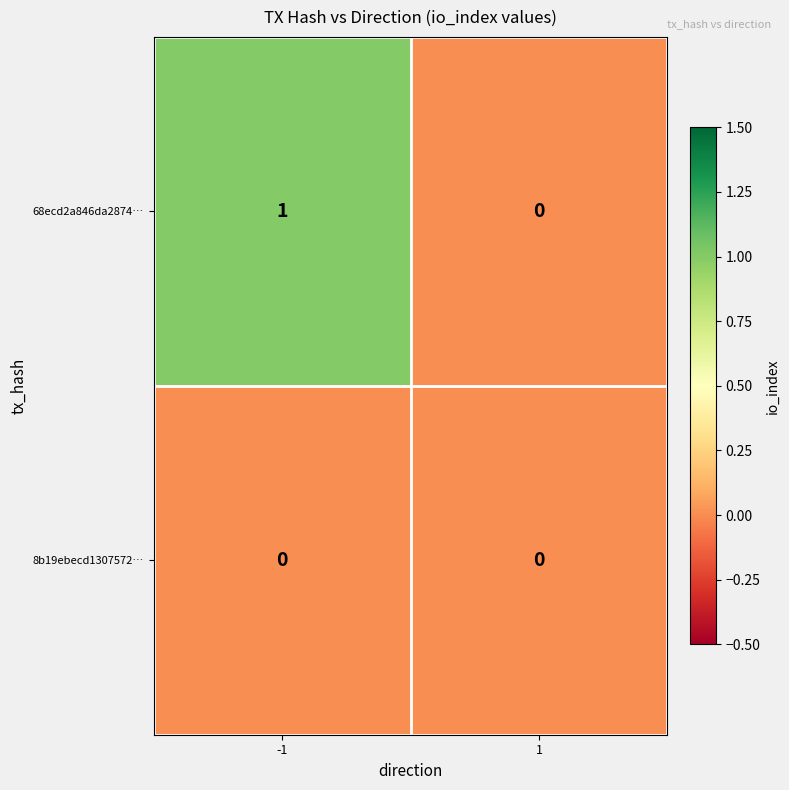

Which series changed the most between -1 and 1?

68ecd2a846da2874…